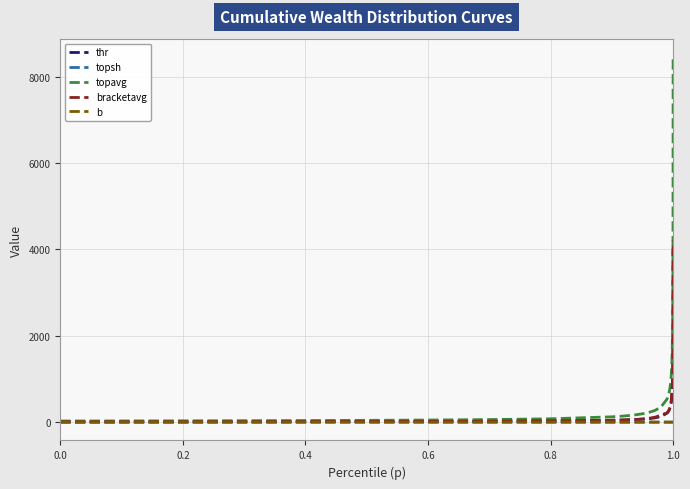

Which series has the largest total across all categories?

topavg